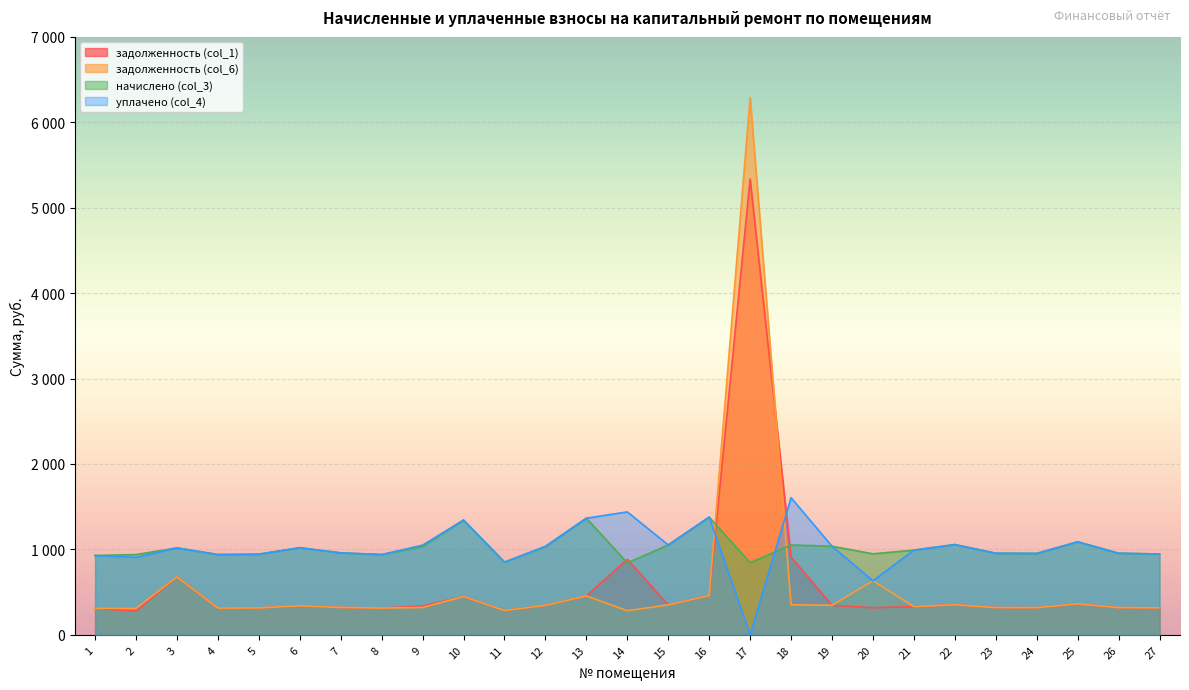

Which series has the largest total across all categories?

начислено (col_3)